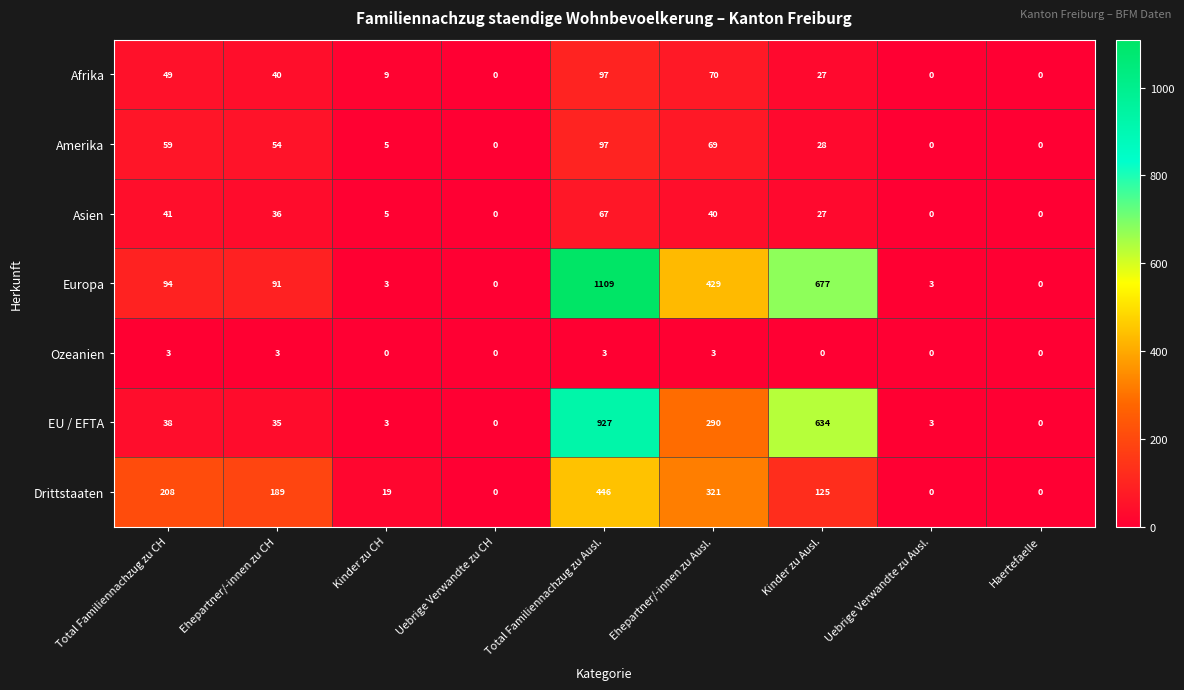

What is the average value of the Europa series?

267